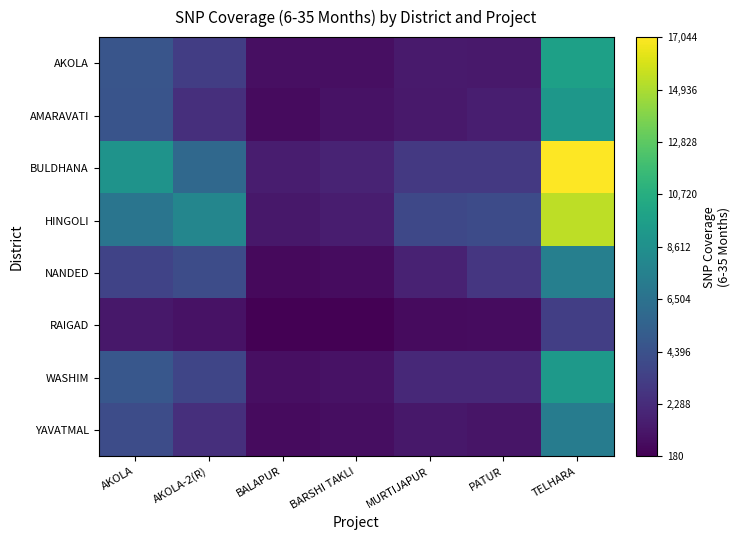

Reading left to right, transcribe all the data shown in this chart.

AKOLA: AKOLA=4650	AKOLA-2(R)=3267	BALAPUR=897	BARSHI TAKLI=878	MURTIJAPUR=1388	PATUR=1363	TELHARA=9787
AMARAVATI: AKOLA=4586	AKOLA-2(R)=2443	BALAPUR=696	BARSHI TAKLI=998	MURTIJAPUR=1324	PATUR=1593	TELHARA=9121
BULDHANA: AKOLA=8835	AKOLA-2(R)=5889	BALAPUR=1557	BARSHI TAKLI=1835	MURTIJAPUR=2979	PATUR=2999	TELHARA=17044
HINGOLI: AKOLA=6762	AKOLA-2(R)=7924	BALAPUR=1234	BARSHI TAKLI=1521	MURTIJAPUR=3805	PATUR=4031	TELHARA=15362
NANDED: AKOLA=3559	AKOLA-2(R)=4117	BALAPUR=581	BARSHI TAKLI=741	MURTIJAPUR=1808	PATUR=2875	TELHARA=7435
RAIGAD: AKOLA=1241	AKOLA-2(R)=972	BALAPUR=180	BARSHI TAKLI=243	MURTIJAPUR=680	PATUR=710	TELHARA=3319
WASHIM: AKOLA=4782	AKOLA-2(R)=3716	BALAPUR=900	BARSHI TAKLI=989	MURTIJAPUR=2145	PATUR=2128	TELHARA=9307
YAVATMAL: AKOLA=4126	AKOLA-2(R)=2422	BALAPUR=706	BARSHI TAKLI=835	MURTIJAPUR=1257	PATUR=1168	TELHARA=7241